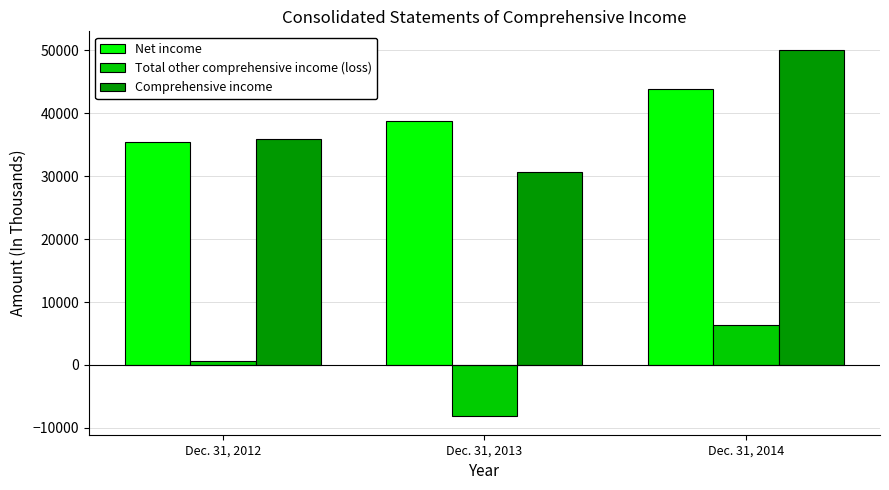

Rank the categories by Net income value from lowest to highest.

Dec. 31, 2012, Dec. 31, 2013, Dec. 31, 2014